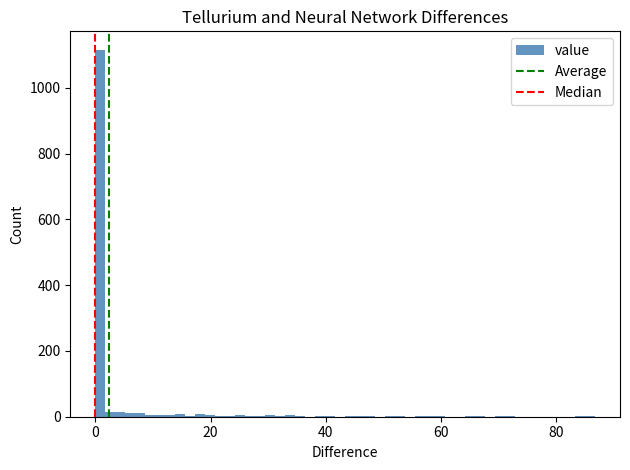

Read against the x-axis, roughly where is the centre of the tallest bar?

0